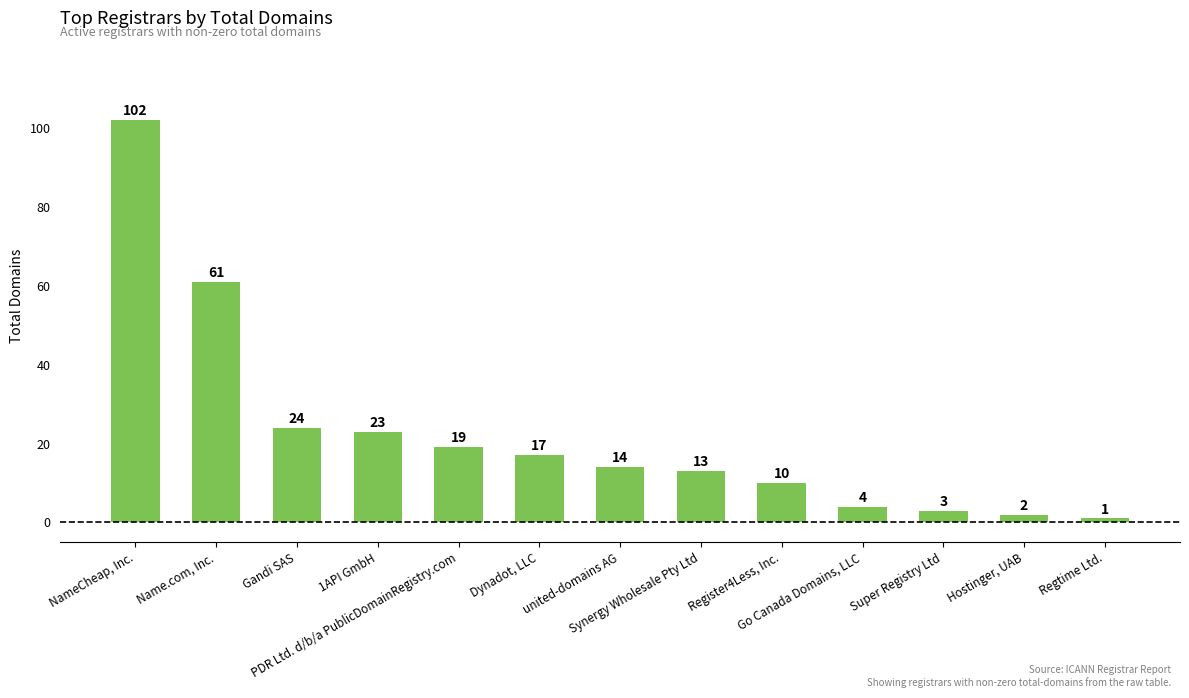

What is the label of the 12th bar from the left?

Hostinger, UAB